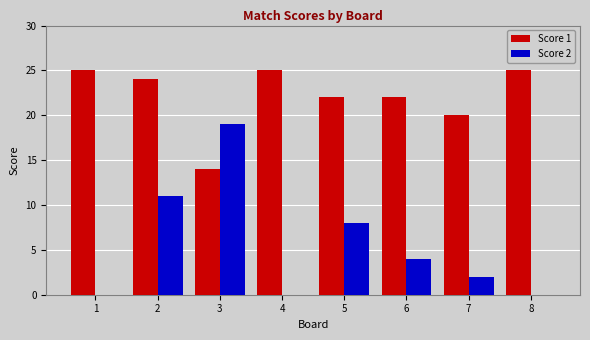

What is the total value across all series at 7?

22